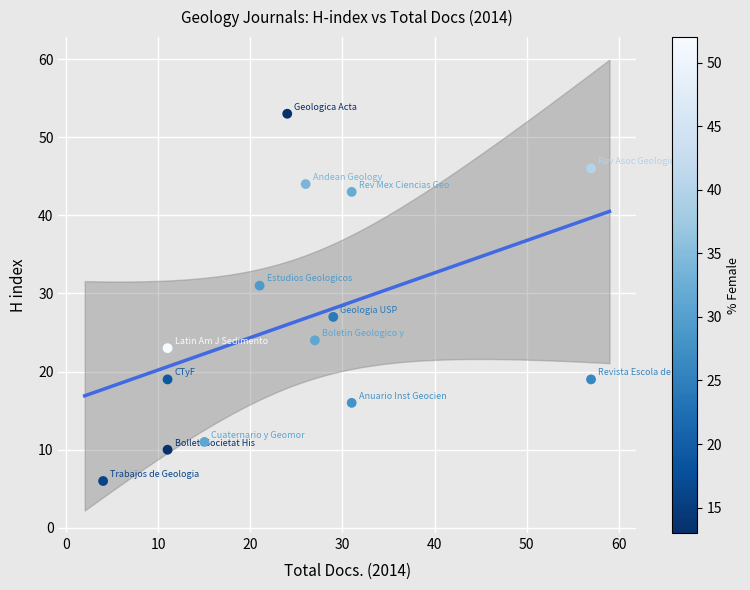

What is the range of Y values (max minus min)?

47